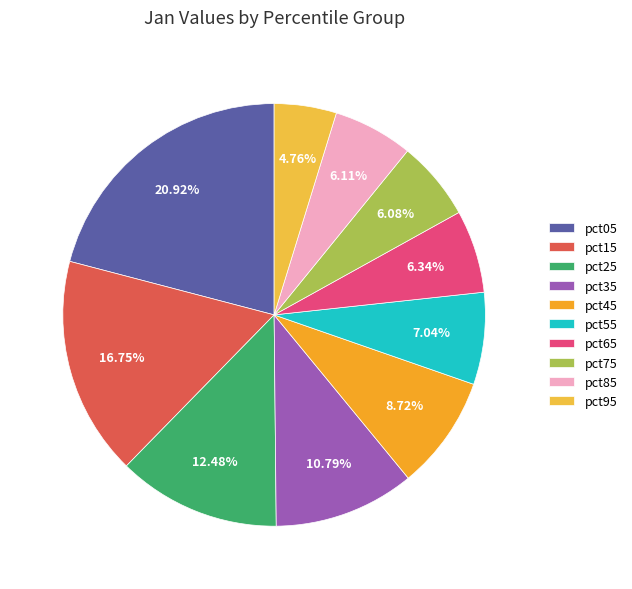

To the nearest percent, what portion does pct75 represent?

6%